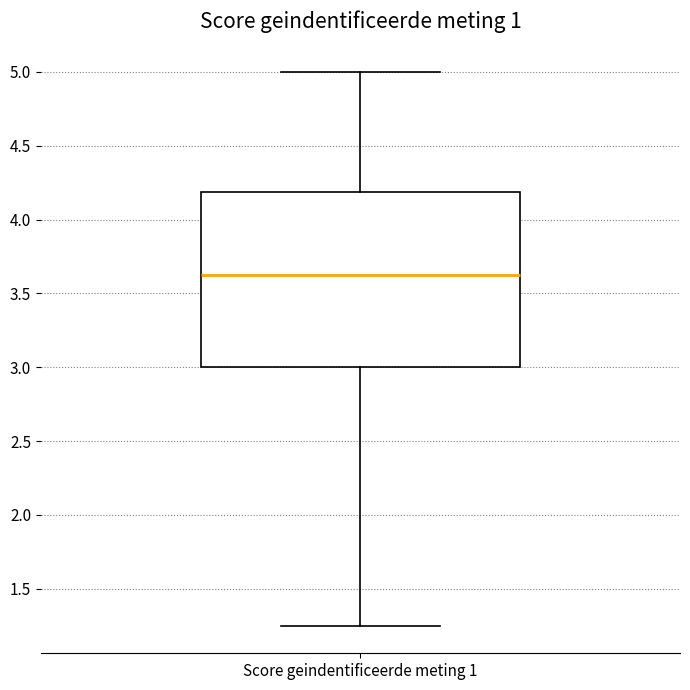

Read this box plot against the y-axis: the position of the median line, the range covered by the box, and the ends of both whiskers. The values are not printed on the chart, so give them approximately, as read against the axis.

median 3.65, box 3.00 to 4.20, whiskers 1.25 to 5.00